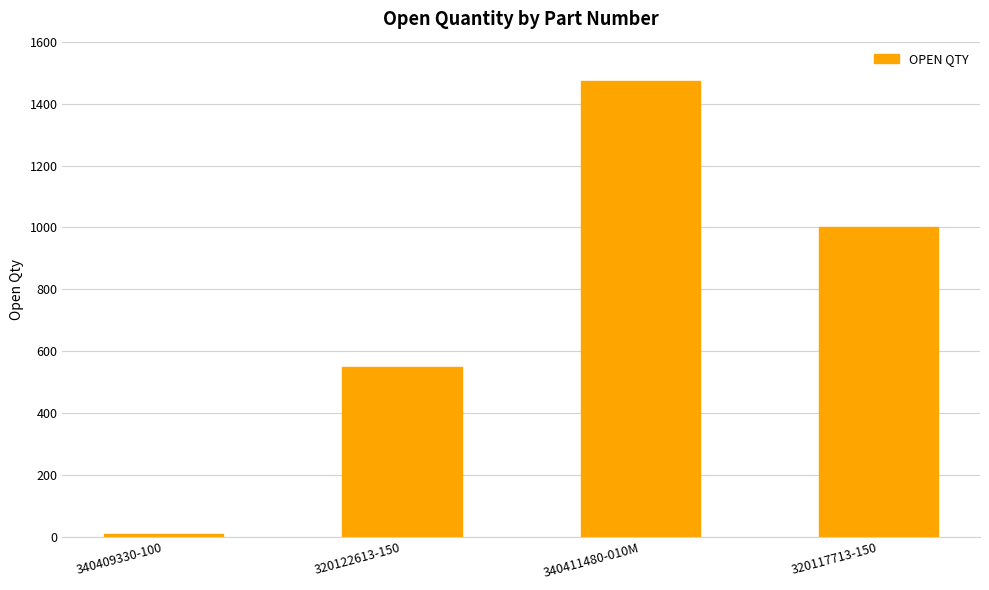

What is the label of the 4th bar from the left?

320117713-150